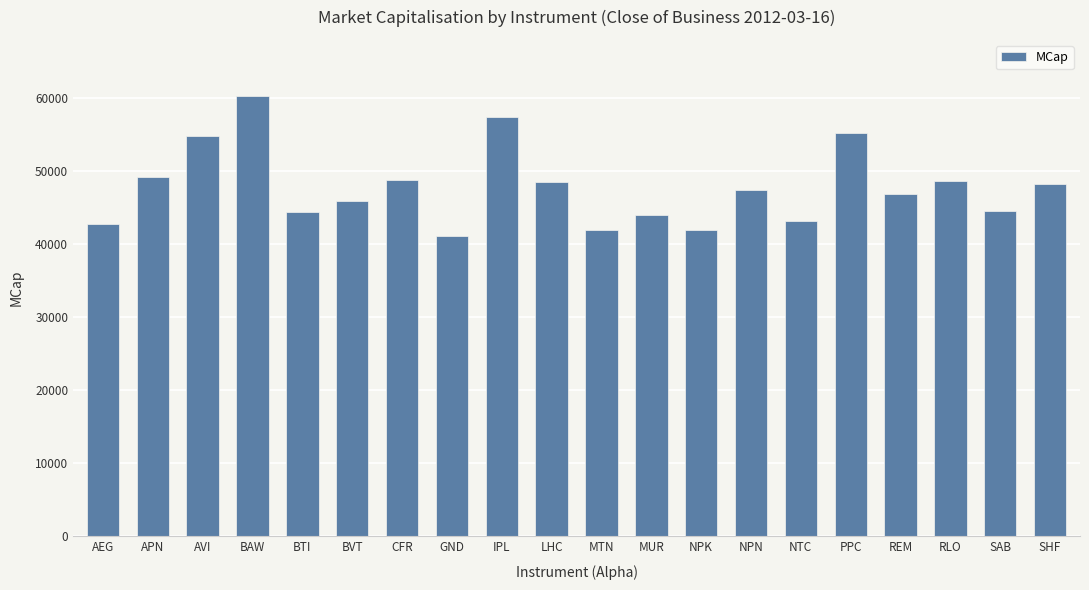

What is the difference between the maximum and minimum values?

19171.6